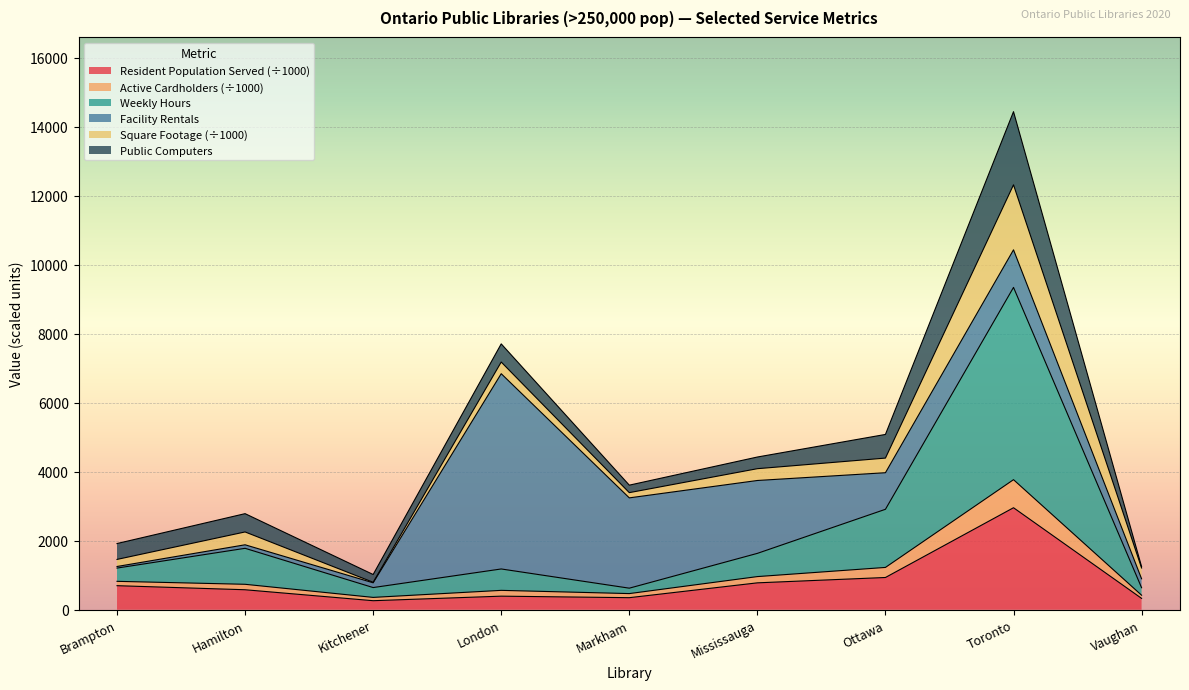

At which category is the sum across all series the highest?

Toronto